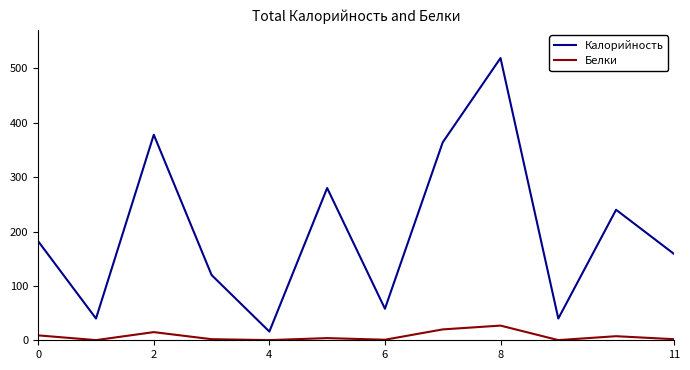

True or false: Белки has more than 0 interior local peaks.

True